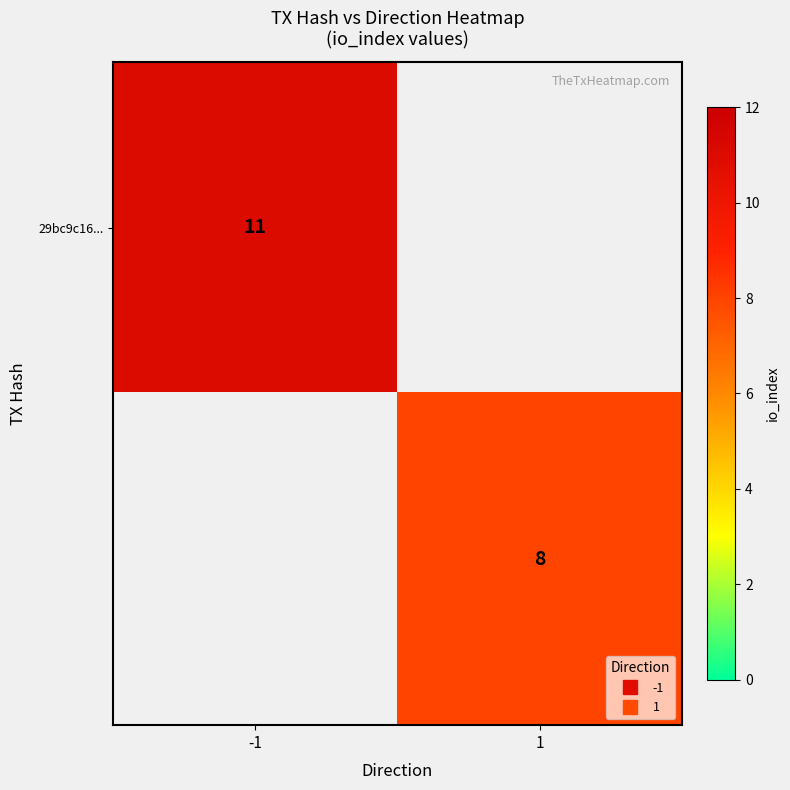

What is the minimum value shown in the chart?

8.0